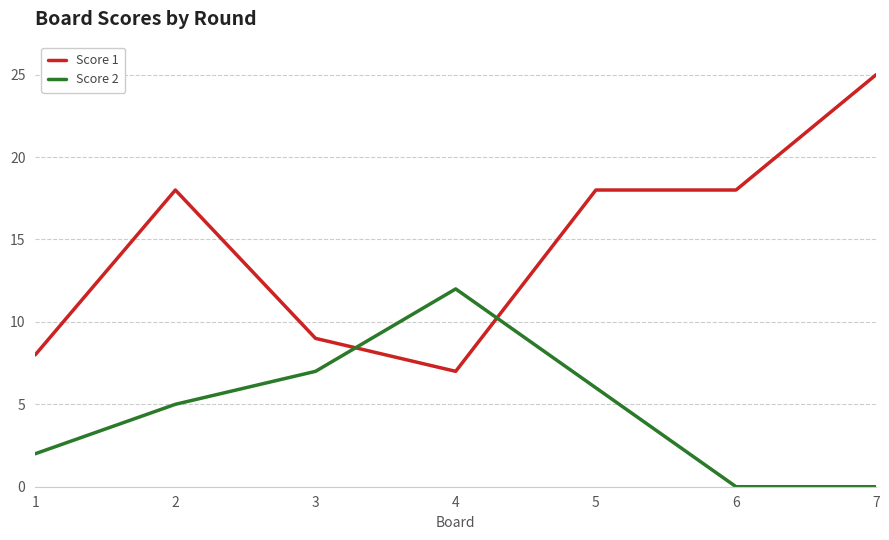

What is the maximum value for Score 2?

12